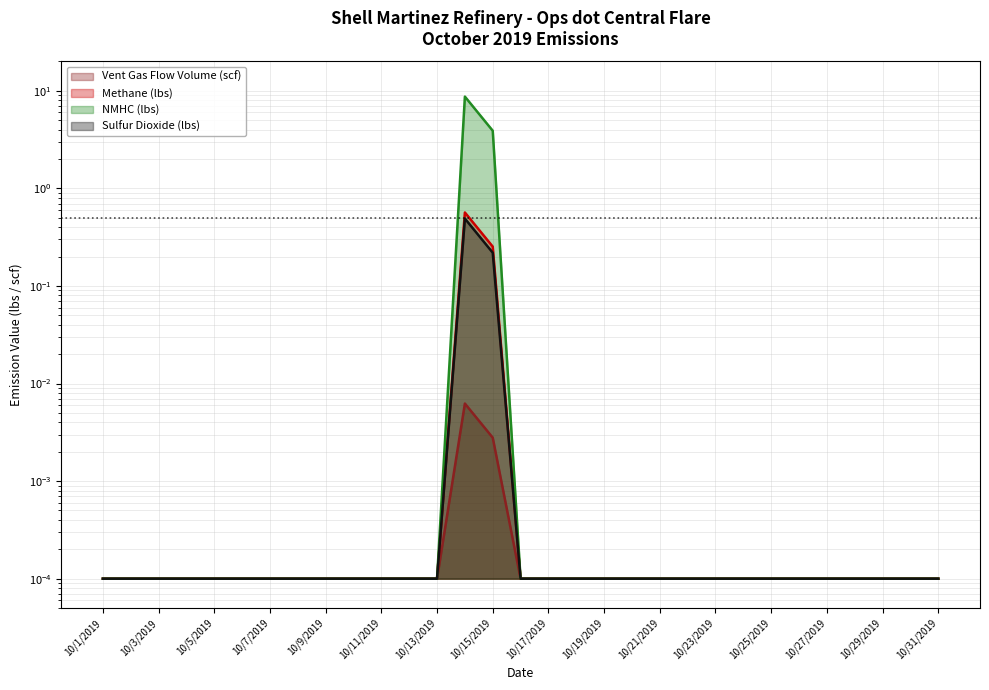

The value of Vent Gas Flow Volume (scf) at 10/16/2019 is 0.0. True or false?

True